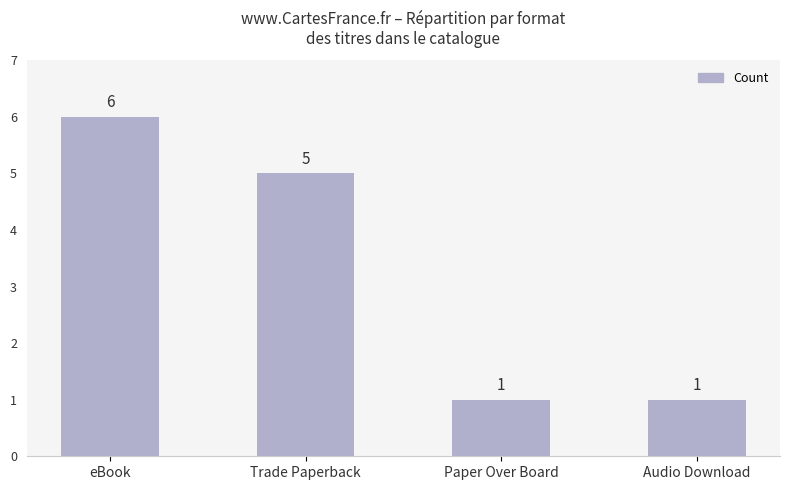

What is the approximate value at Paper Over Board?

1